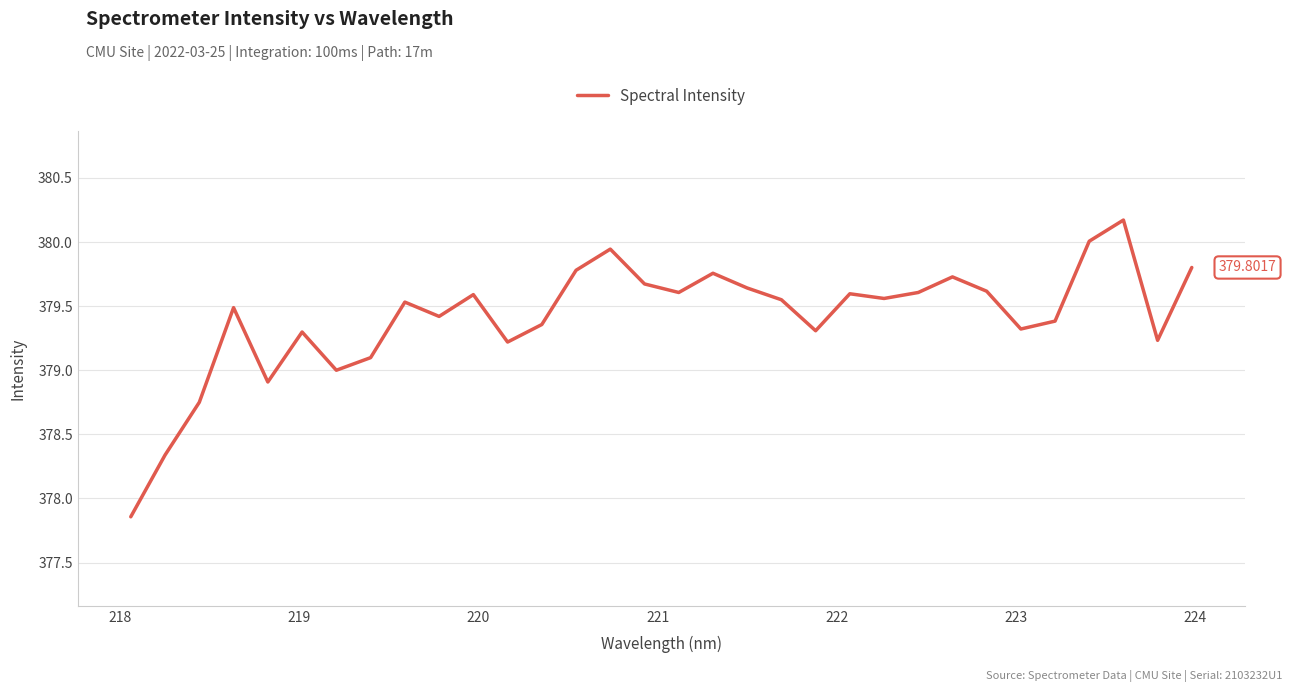

How many categories are shown in the chart?

32